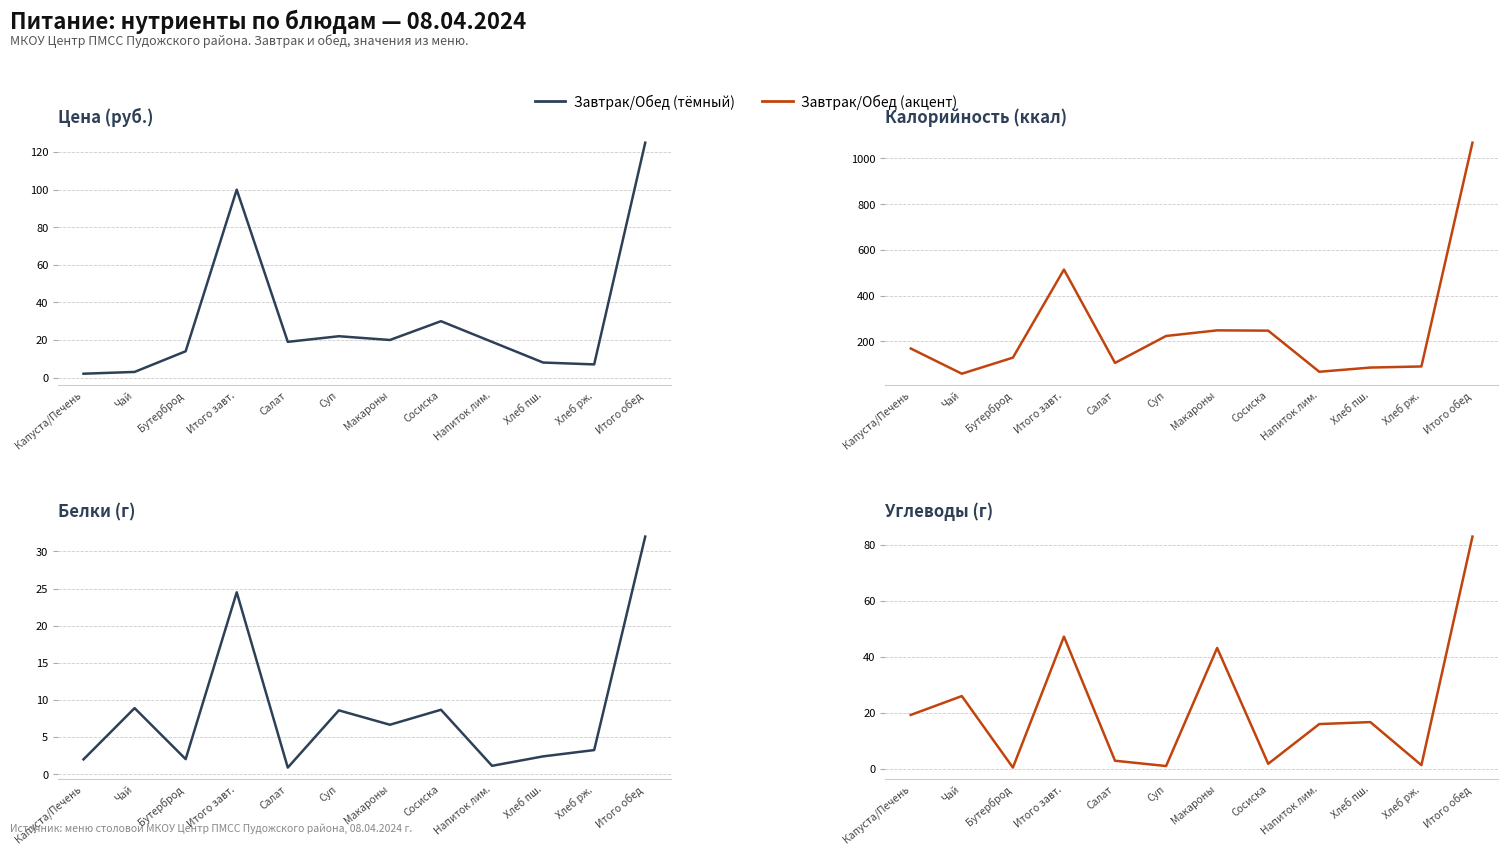

What is the approximate value of Белки at Хлеб рж.?

3.2